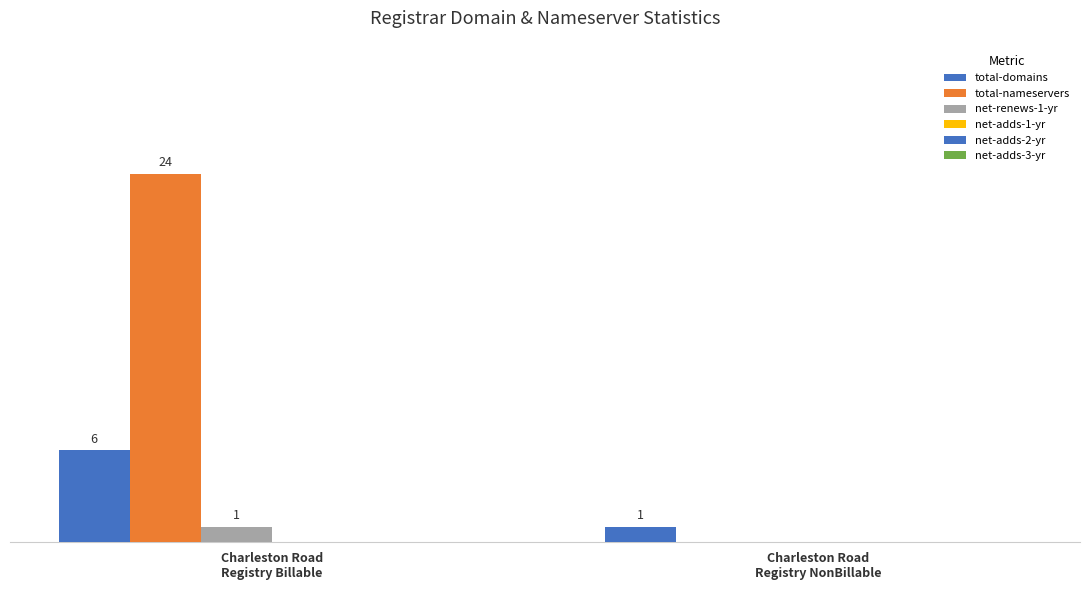

How many groups of bars are there?

2